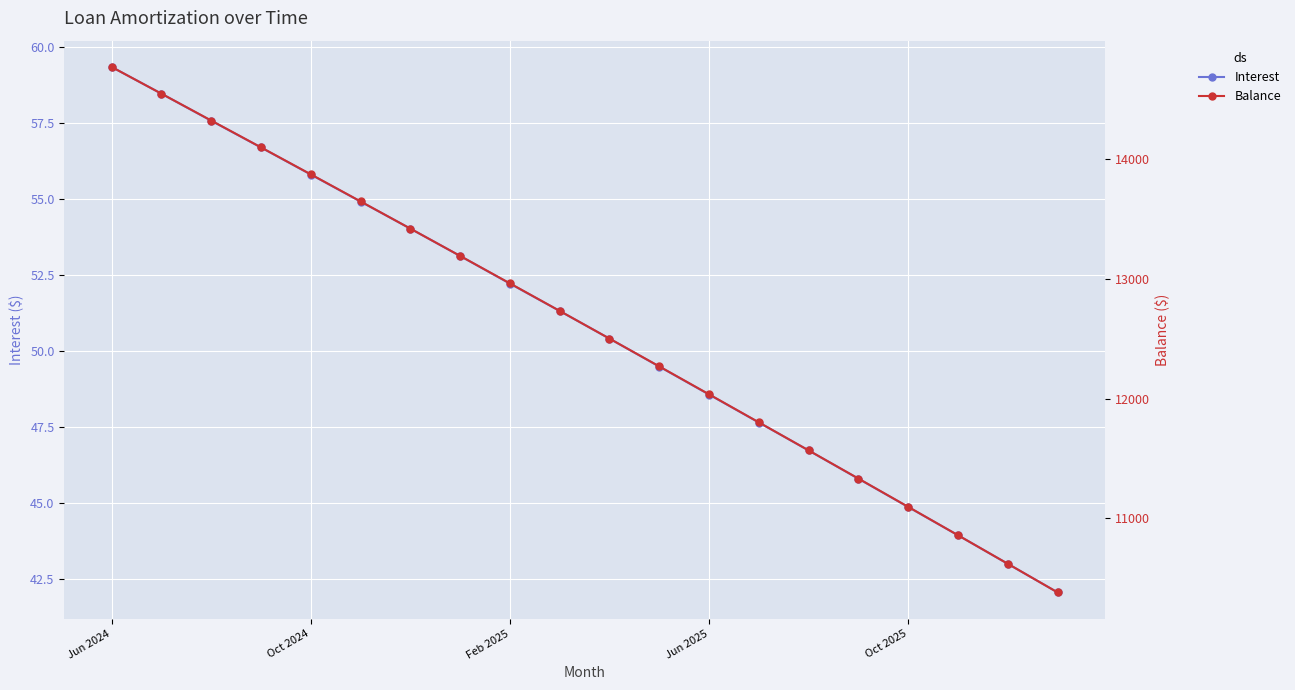

What is the spread (max minus min) of values at 15?

11287.2